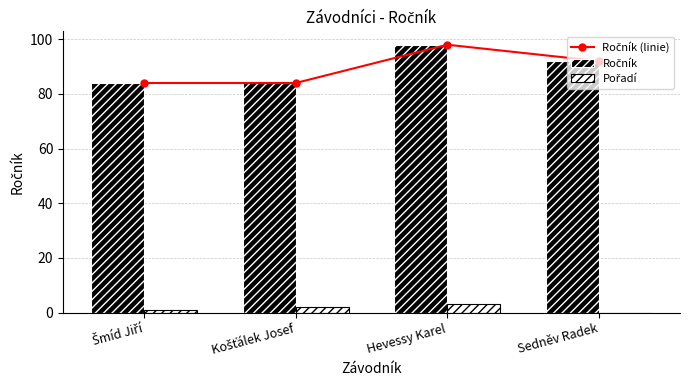

What is the value of the Ročník (linie) bar at the 4th from the left?

92